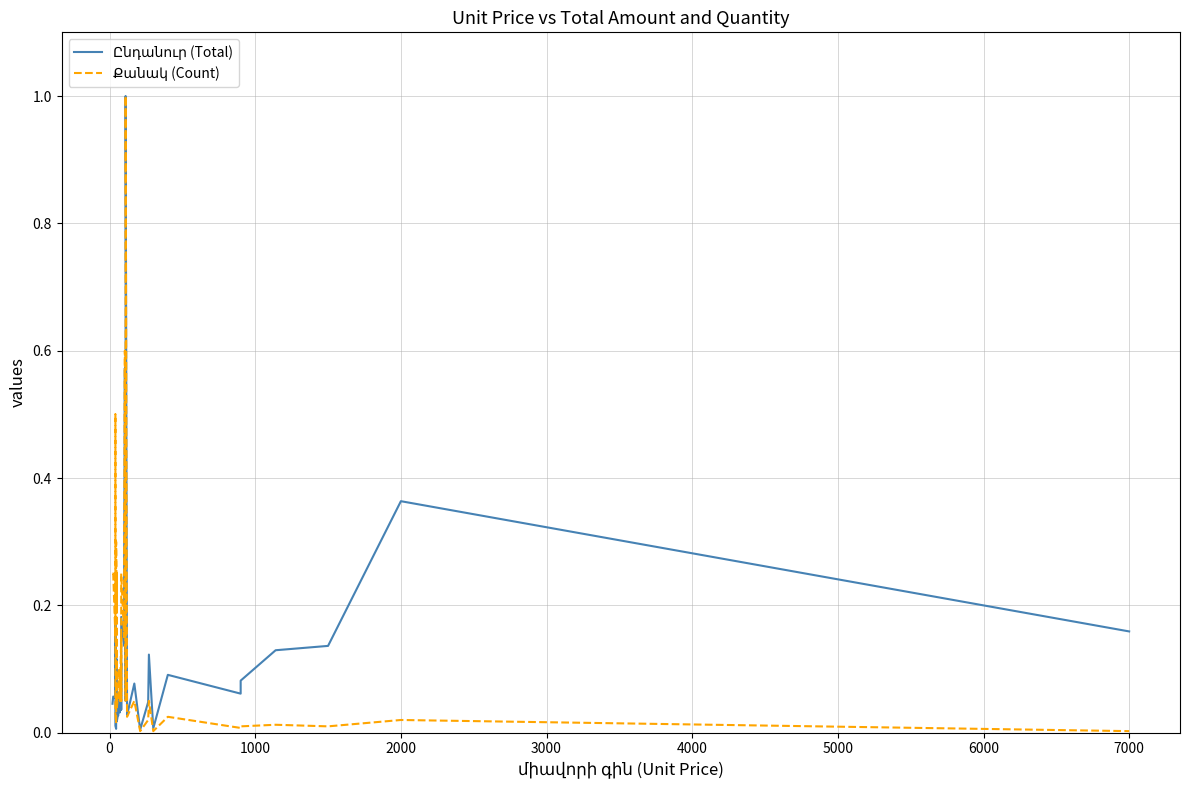

What is the difference between the maximum and minimum values in the Ընդանուր (Total) series?

1.0